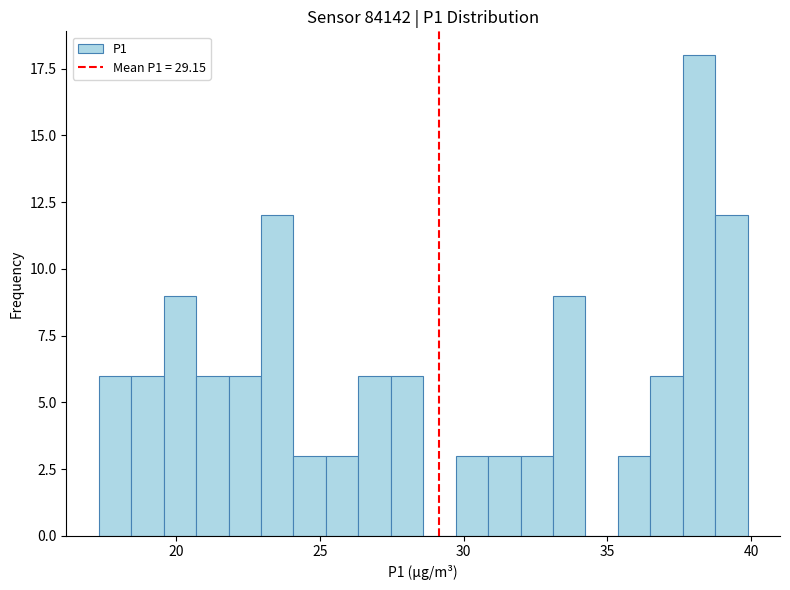

Around what value on the x-axis is the tallest bar? Give the approximate position of its centre, as read against the axis.

38.0